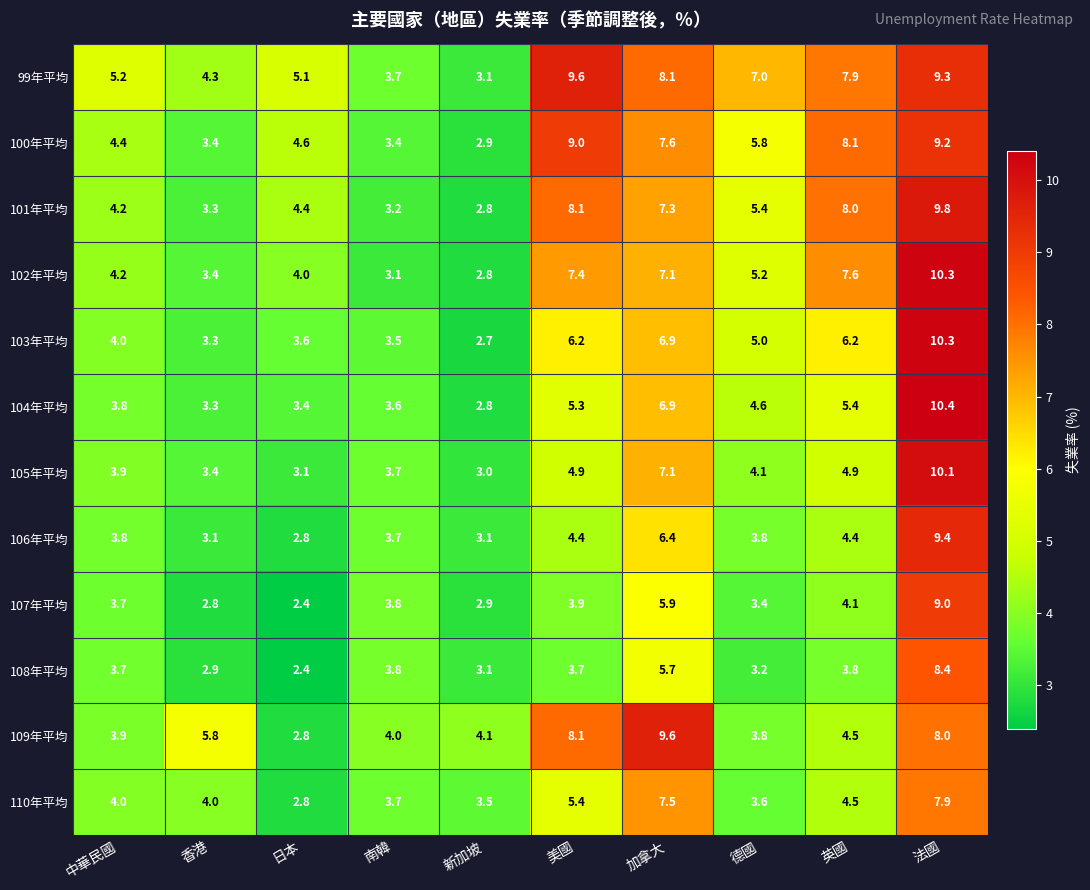

What is the difference between the second highest and second lowest values in the 103年平均 series?

3.6